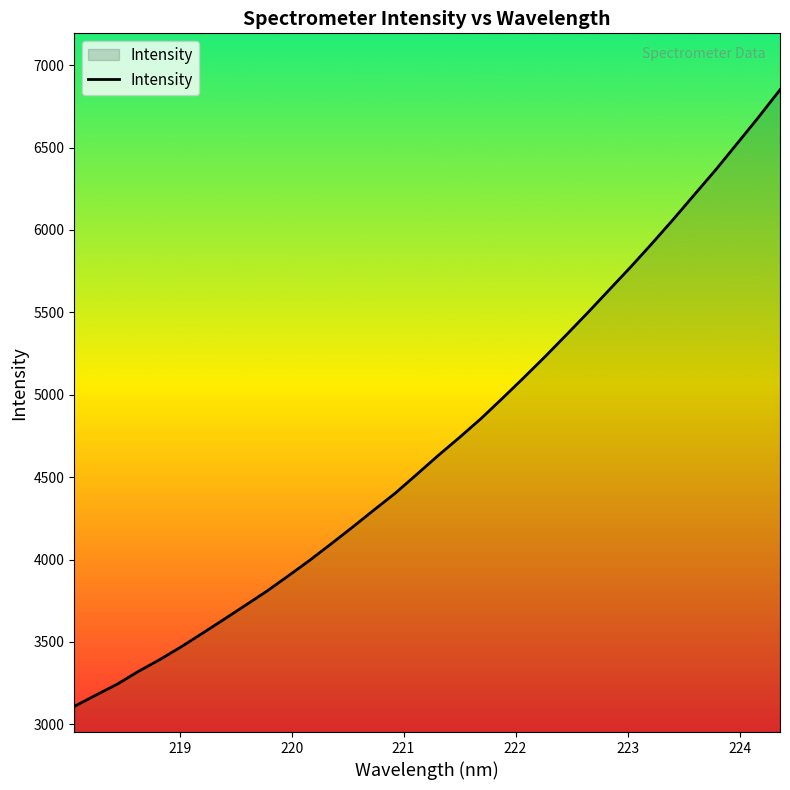

What is the greatest value displayed?

6850.7